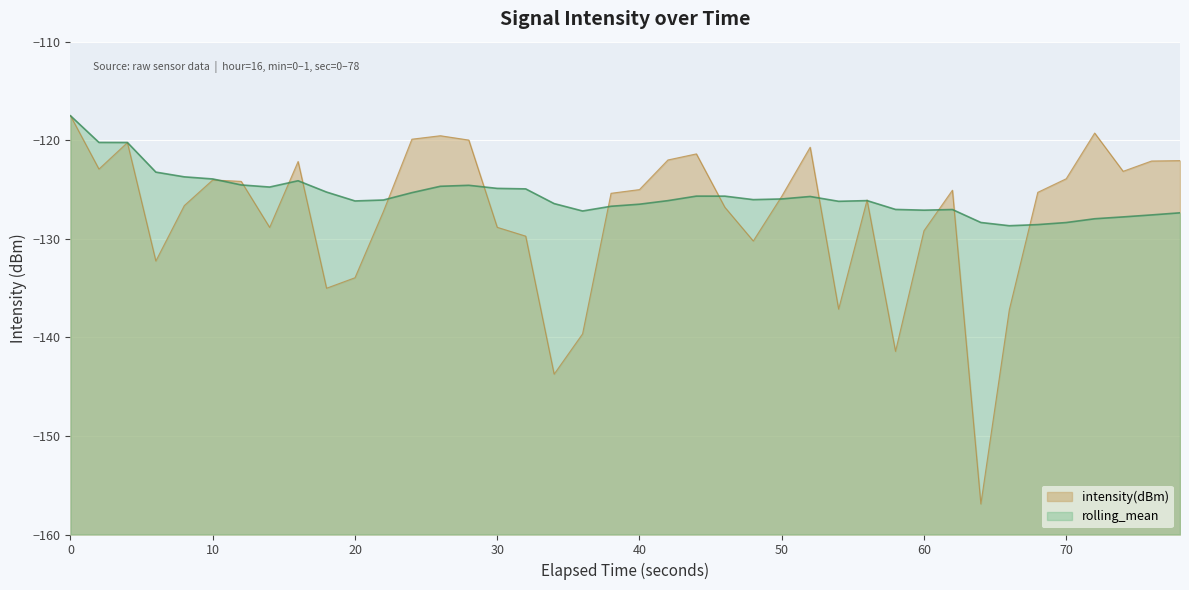

How many values in the intensity(dBm) series exceed -125?

17